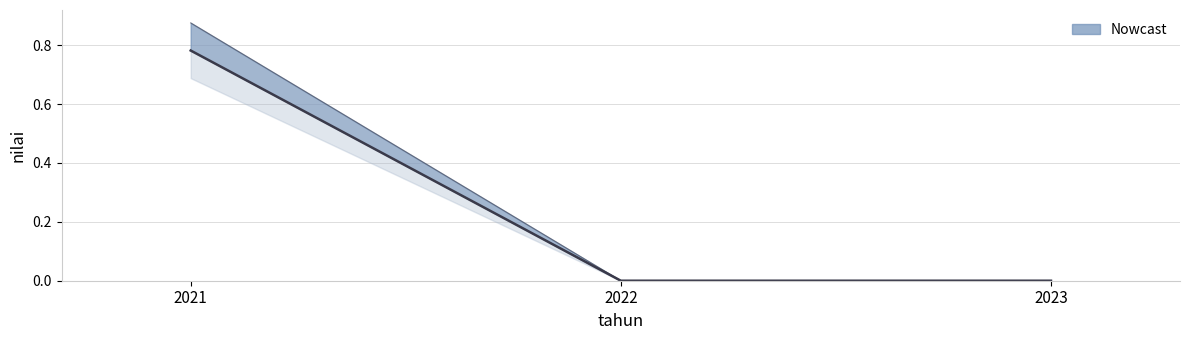

How many data points does each series have?

3